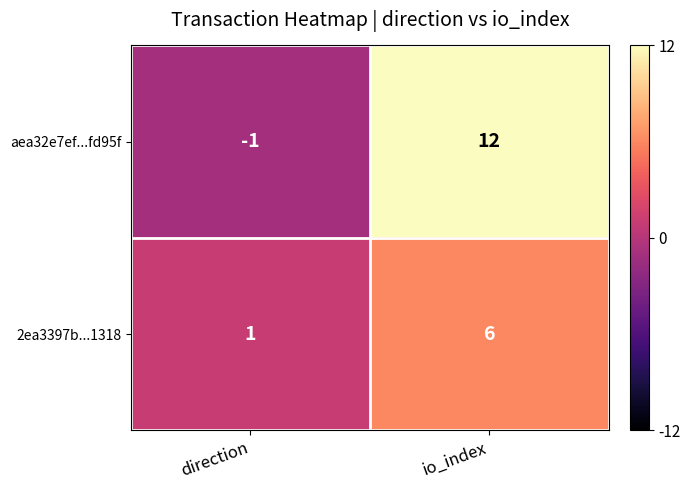

True or false: aea32e7ef...fd95f has a value of -1 at direction.

True